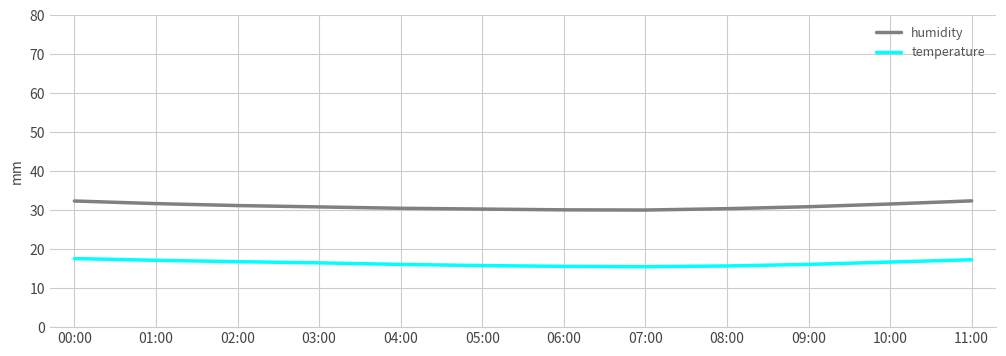

What position from the right is 02:00?

10